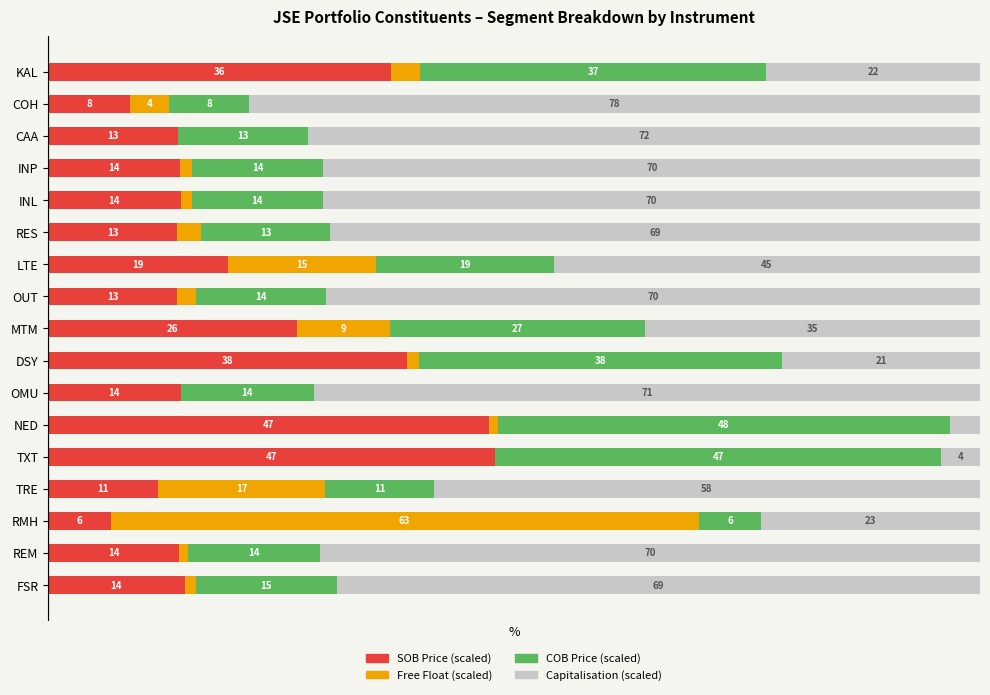

What are all the series names shown in the legend?

SOB Price (scaled), Free Float (scaled), COB Price (scaled), Capitalisation (scaled)